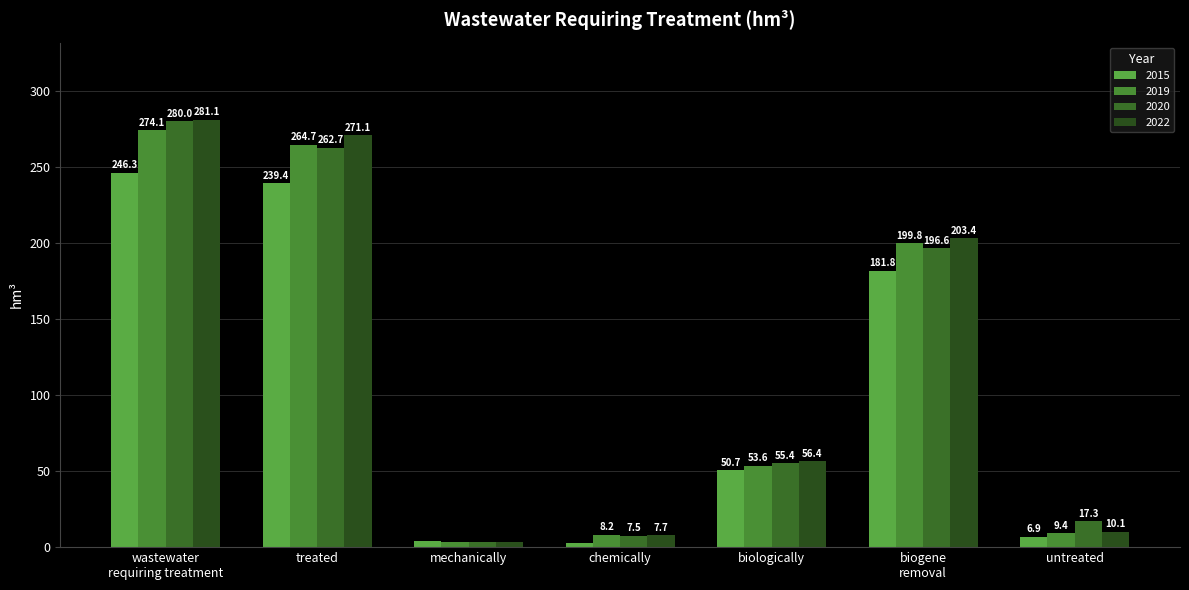

Count the number of categories in the chart.

7